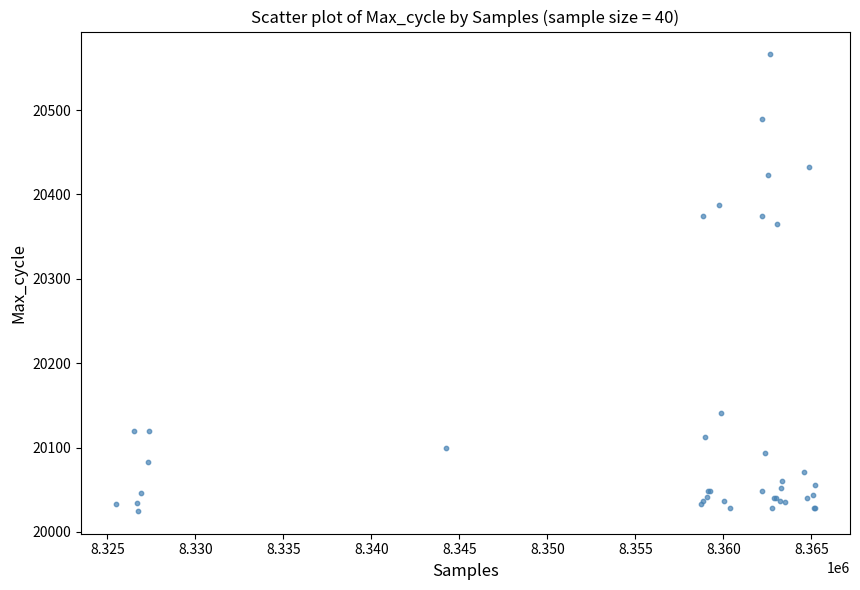

What Y value in the scatter plot is closest to 20295?

20365